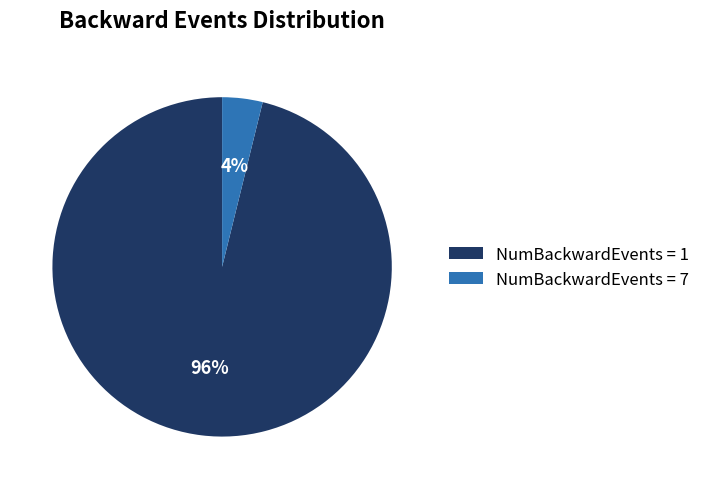

Combined, do NumBackwardEvents = 7 and NumBackwardEvents = 1 account for over 50%?

Yes